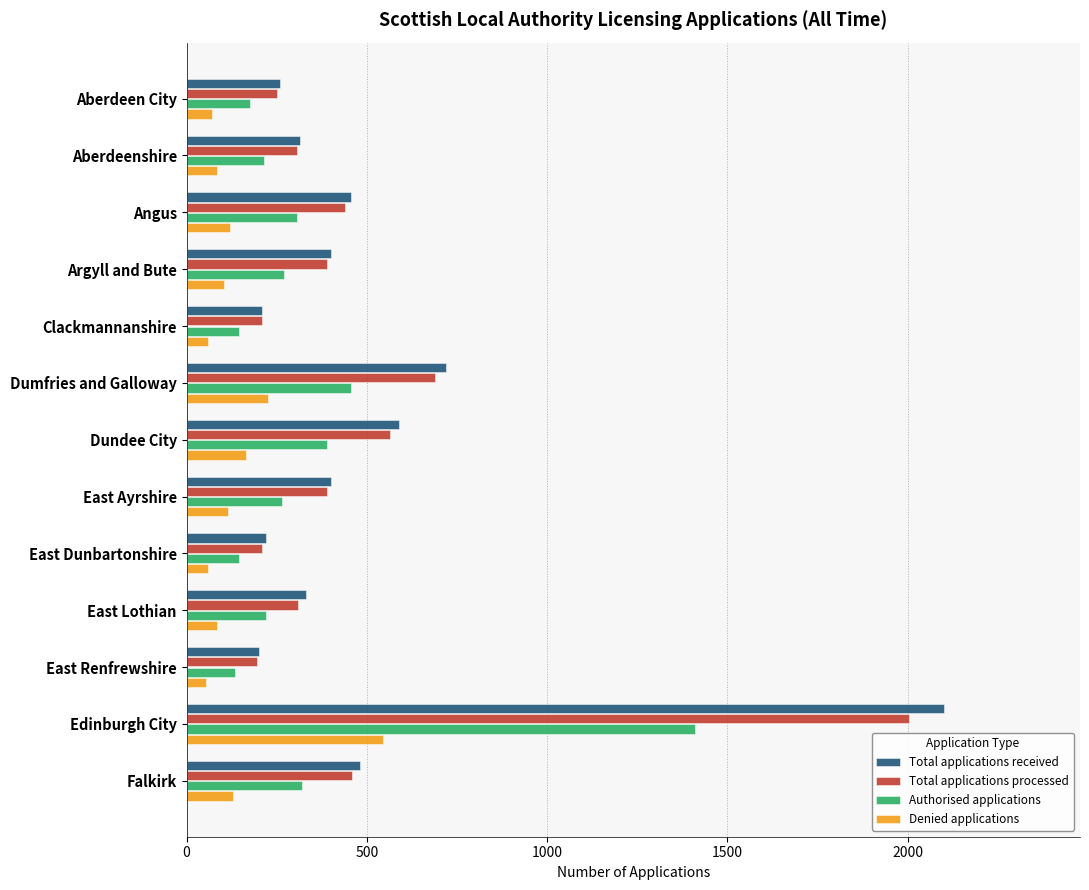

What are all the series names shown in the legend?

Total applications received, Total applications processed, Authorised applications, Denied applications